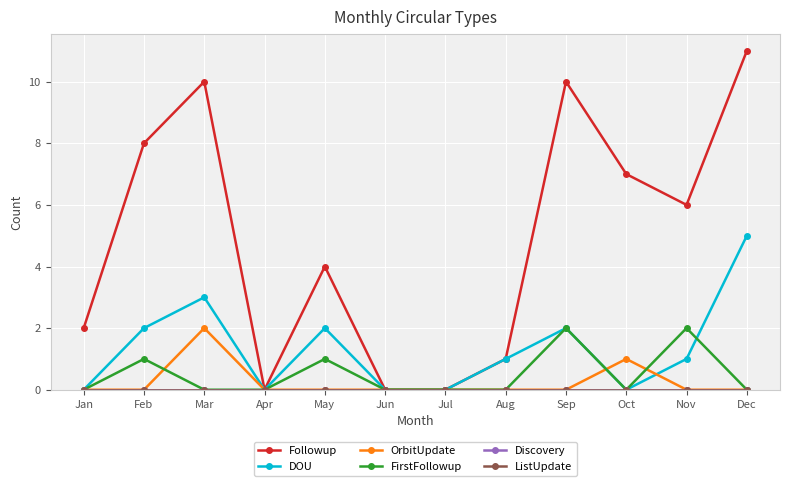

The value of OrbitUpdate at Dec is 0. True or false?

True